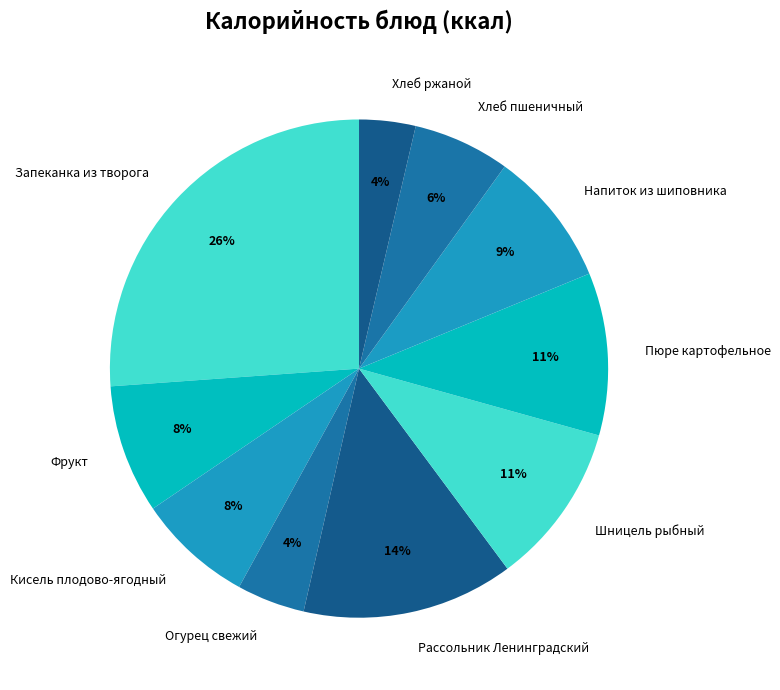

Is it true that Пюре картофельное is 11% of the pie?

True